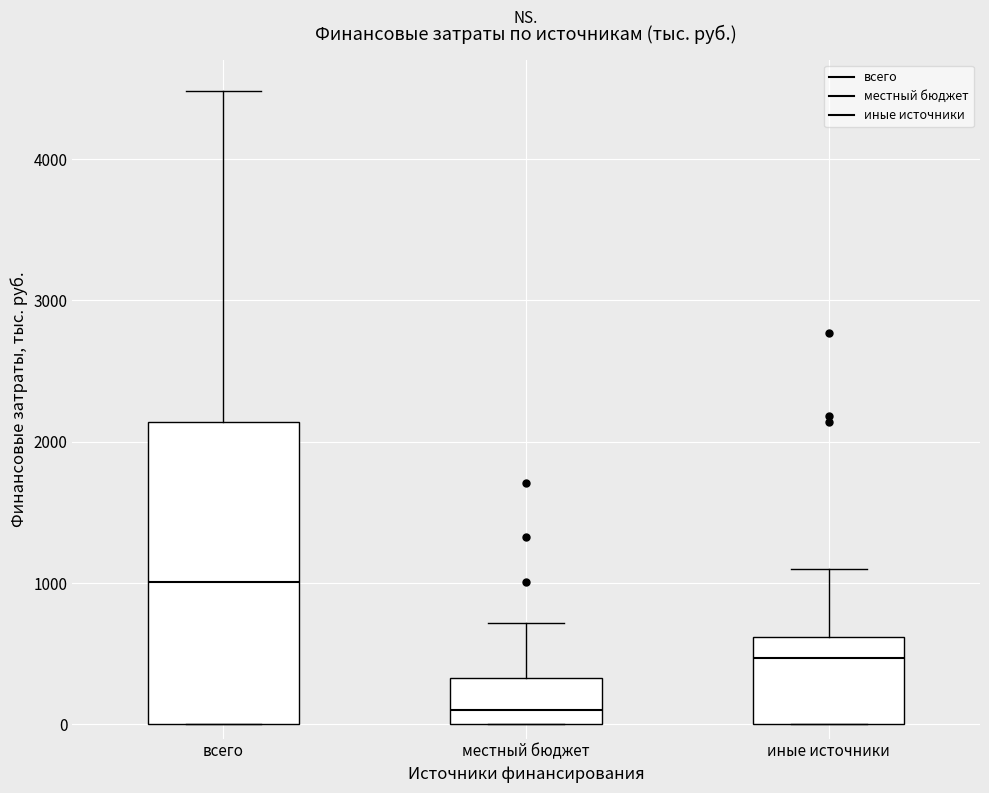

Where does the median line of the box for иные источники sit on the y-axis? The values are not printed on the chart, so give them approximately, as read against the axis.

500